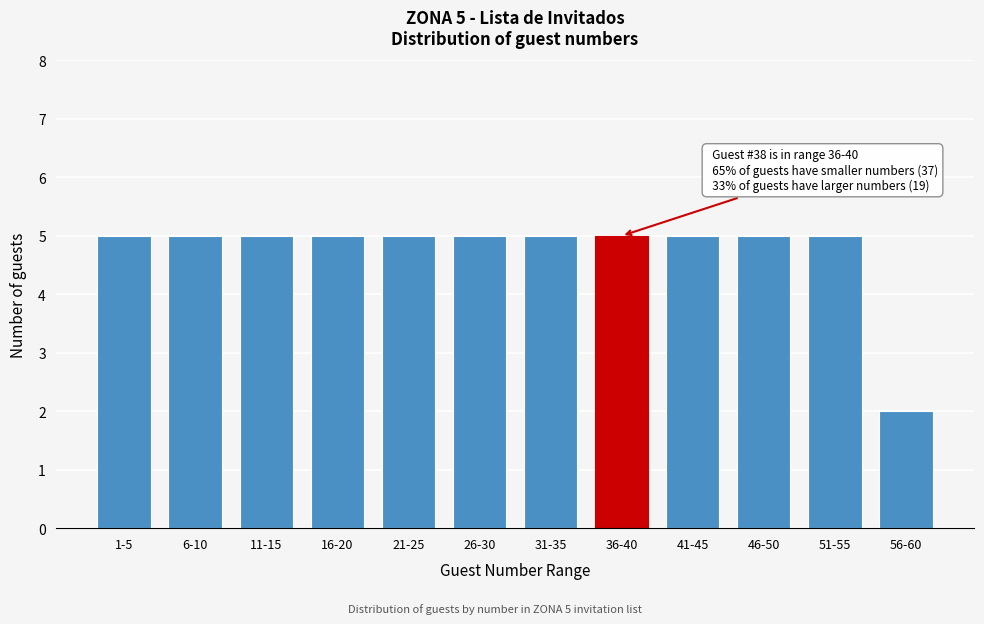

Reading left to right, transcribe all the data shown in this chart.

5	5	5	5	5	5	5	5	5	5	5	2